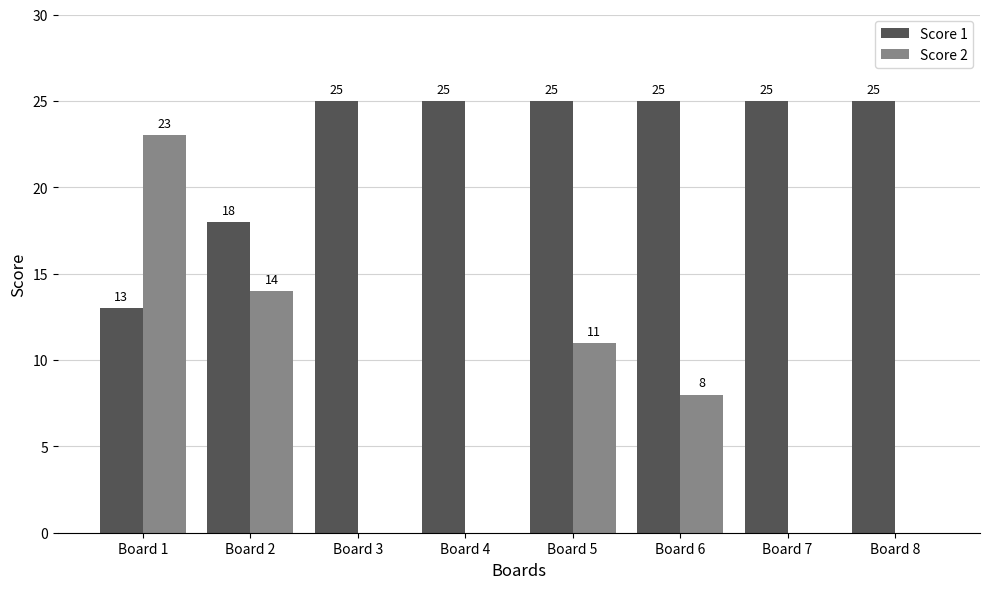

Count the number of categories in the chart.

8